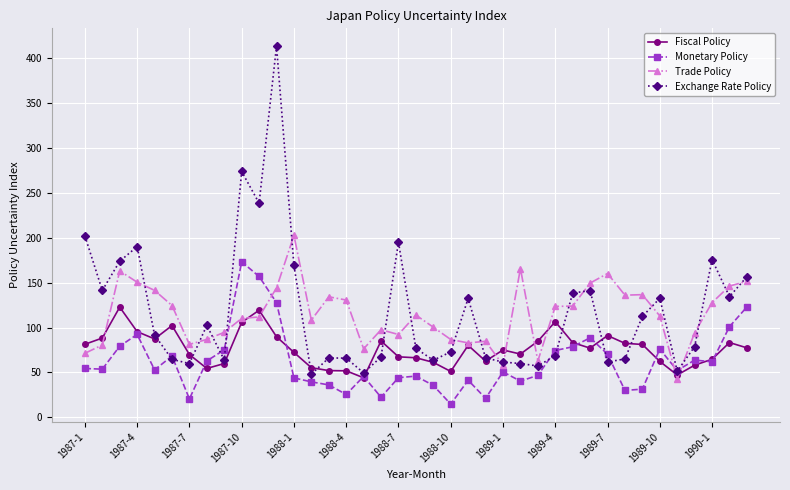

True or false: Monetary Policy and Trade Policy cross at least once.

True